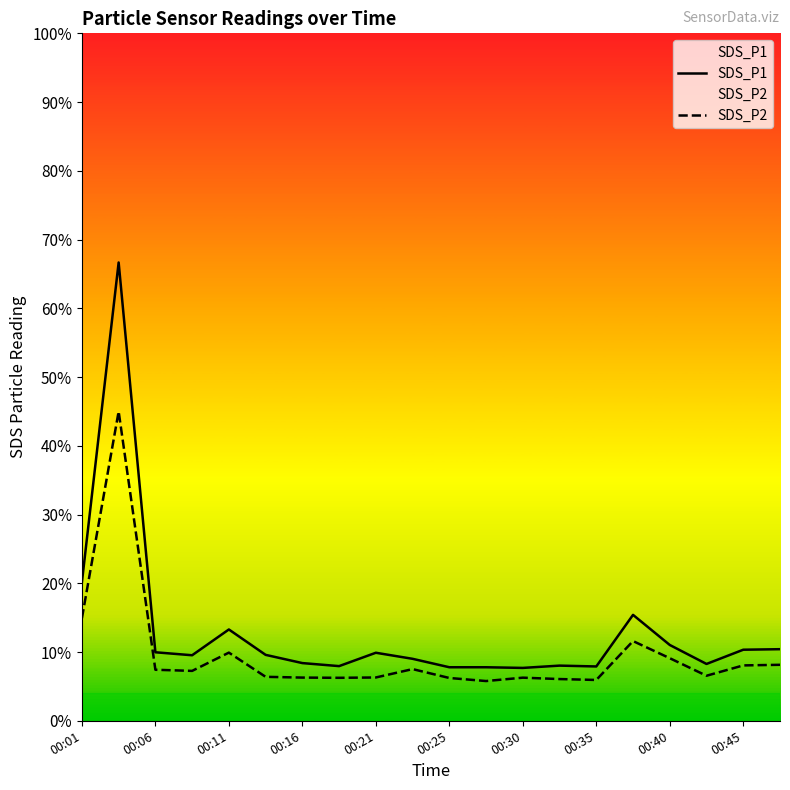

Does the chart display data point markers on the line(s)?

No